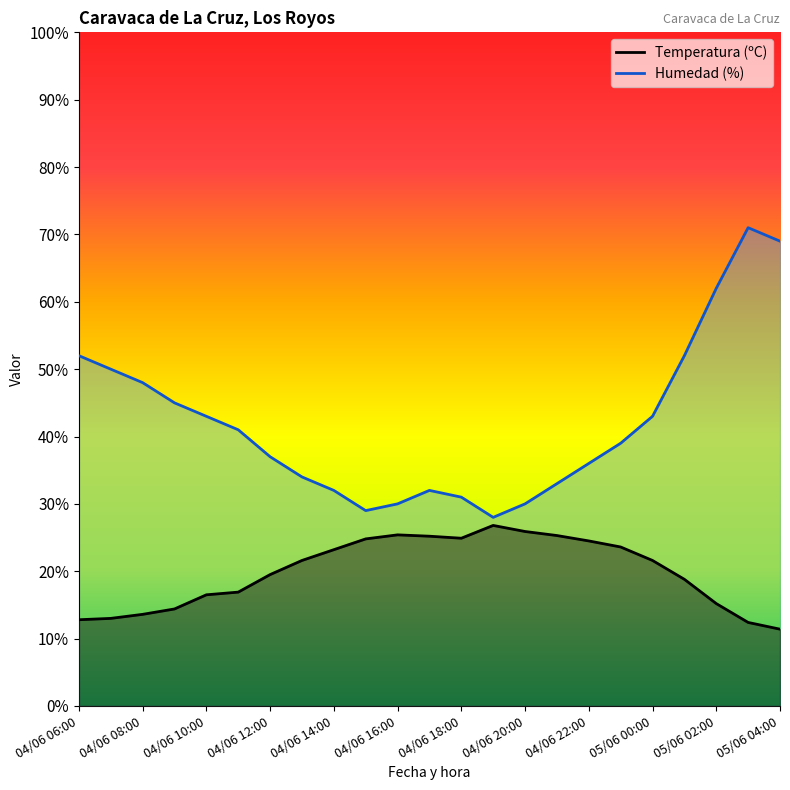

What is the label of the 7th point from the right?

04/06 22:00